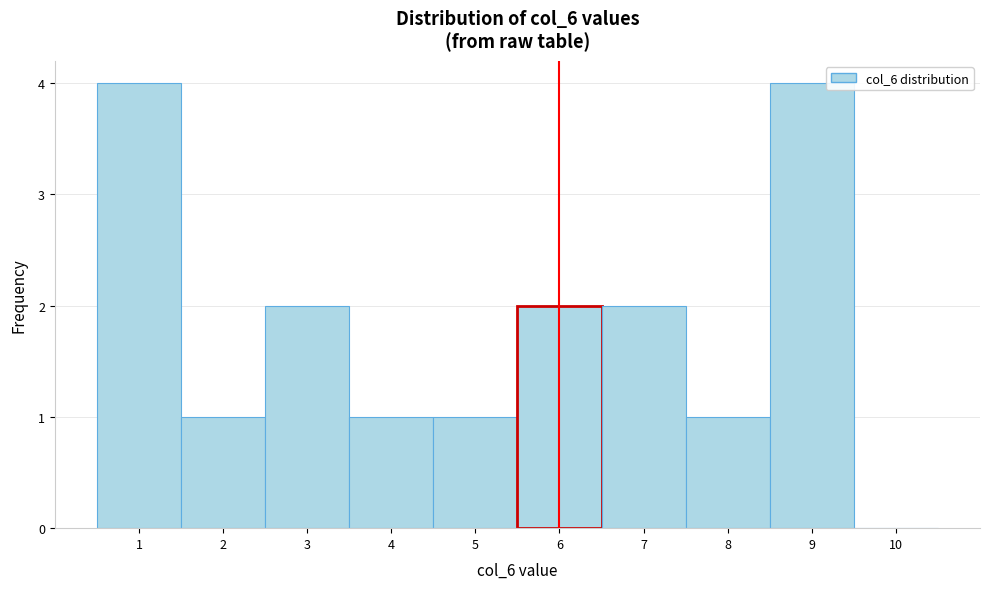

Reading left to right, list every bar in this chart as the range it spans on the x-axis followed by its height. The values are not printed on the chart, so give them approximately, as read against the axis.

0.5 to 1.5: 4
1.5 to 2.5: 1
2.5 to 3.5: 2
3.5 to 4.5: 1
4.5 to 5.5: 1
5.5 to 6.5: 2
6.5 to 7.5: 2
7.5 to 8.5: 1
8.5 to 9.5: 4
9.5 to 10.5: 0